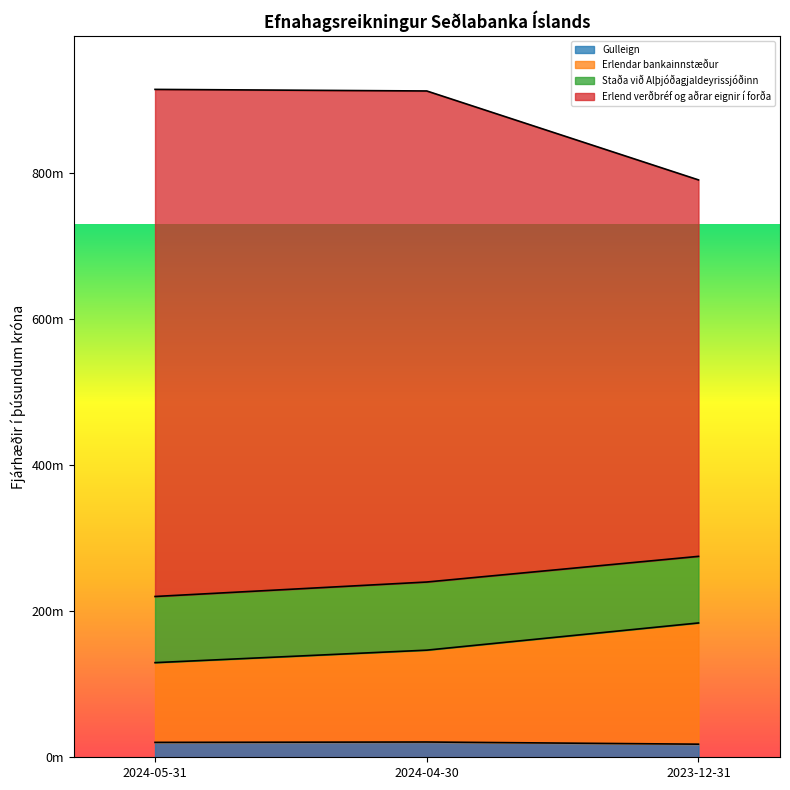

How many data points in Gulleign are above 20395706?

1